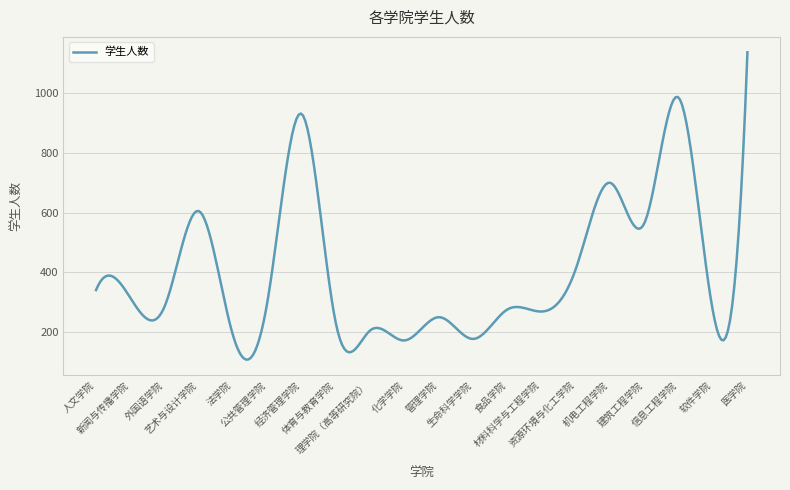

What is the greatest value displayed?

1138.0